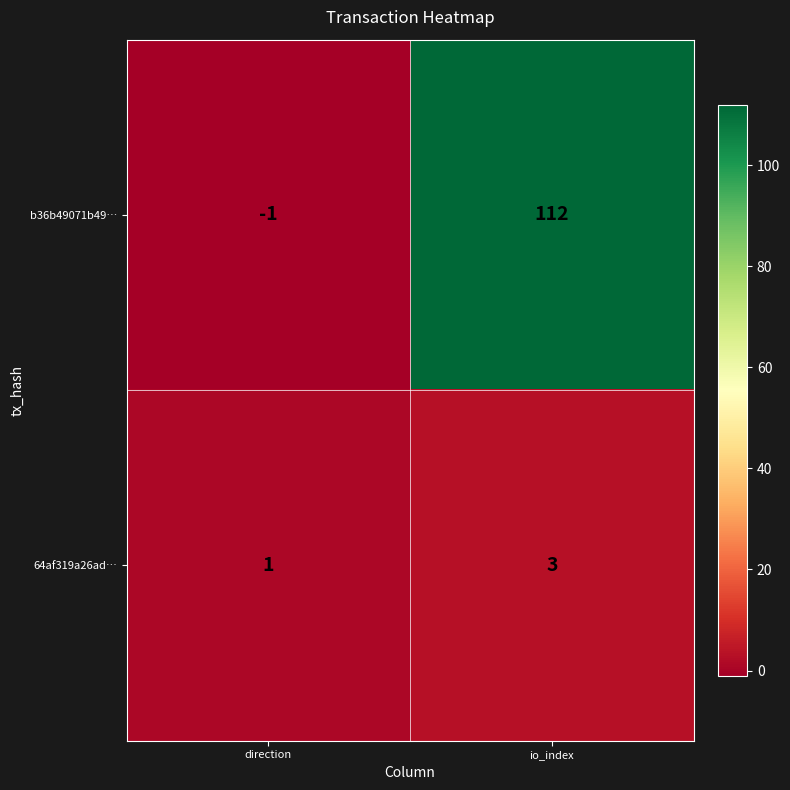

What is the difference between the maximum and minimum values in the b36b49071b49… series?

113